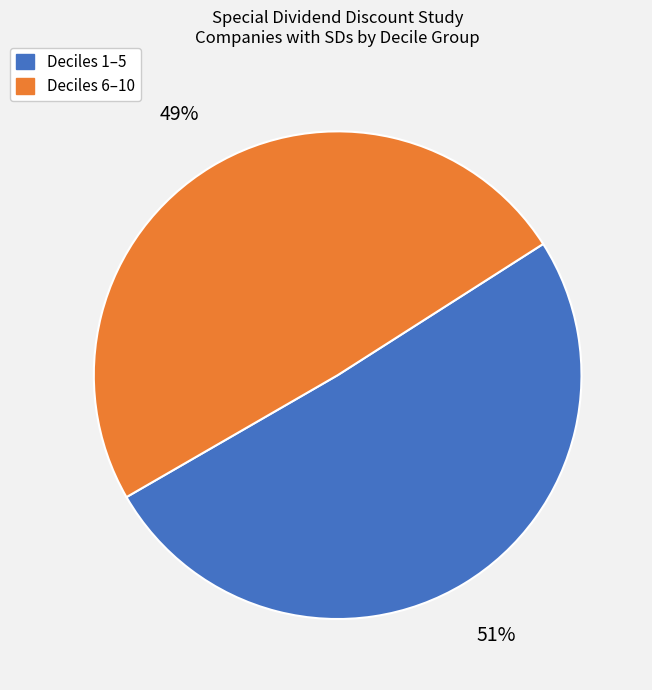

To the nearest percent, what is the average slice percentage?

50%